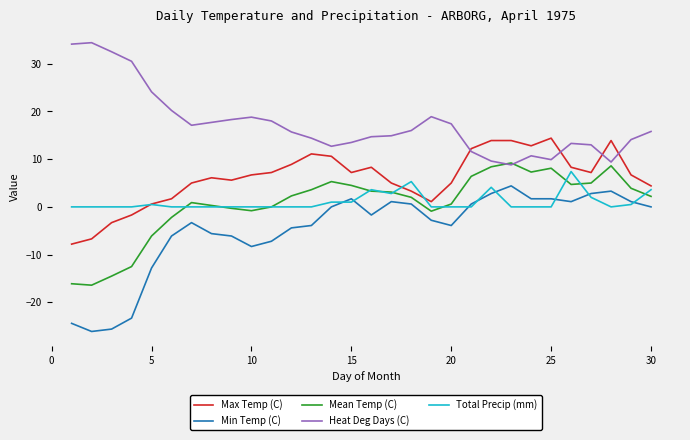

What is the highest value of the Heat Deg Days (C) series?

34.4